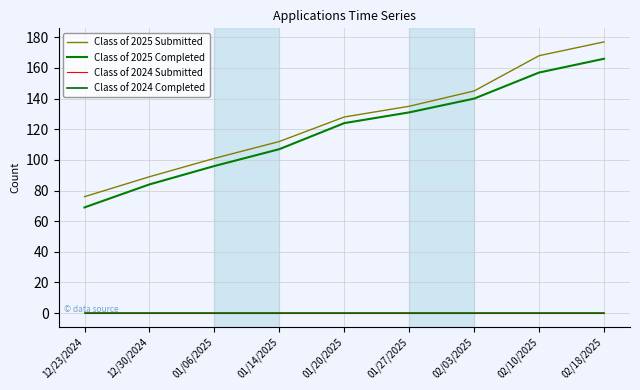

Reading right to left, transcribe all the data shown in this chart.

Class of 2025 Submitted: 177	168	145	135	128	112	101	89	76
Class of 2025 Completed: 166	157	140	131	124	107	96	84	69
Class of 2024 Submitted: 0	0	0	0	0	0	0	0	0
Class of 2024 Completed: 0	0	0	0	0	0	0	0	0